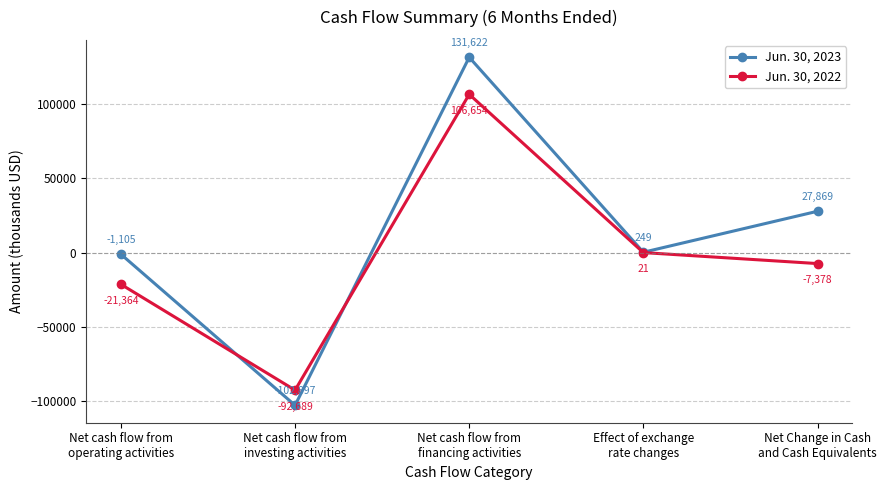

How many values in the Jun. 30, 2022 series are below -7378?

2